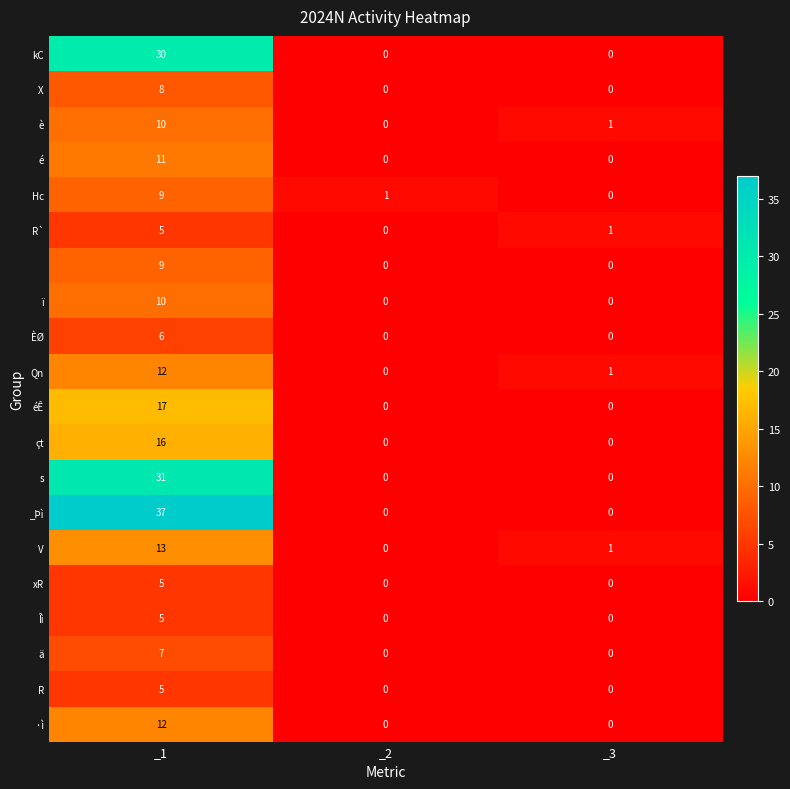

How many distinct data groups are displayed?

20